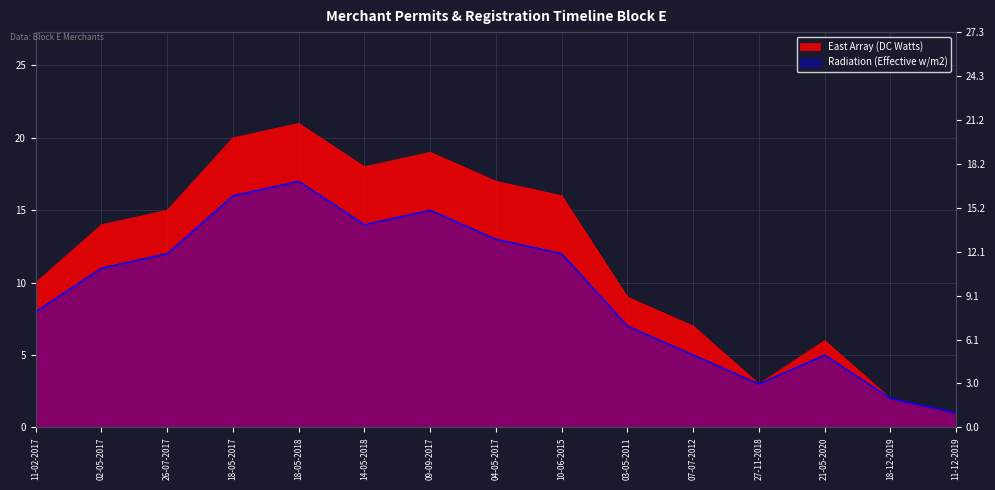

What is the sum of the Radiation (Effective w/m2) values at 11-12-2019 and 18-12-2019?

3